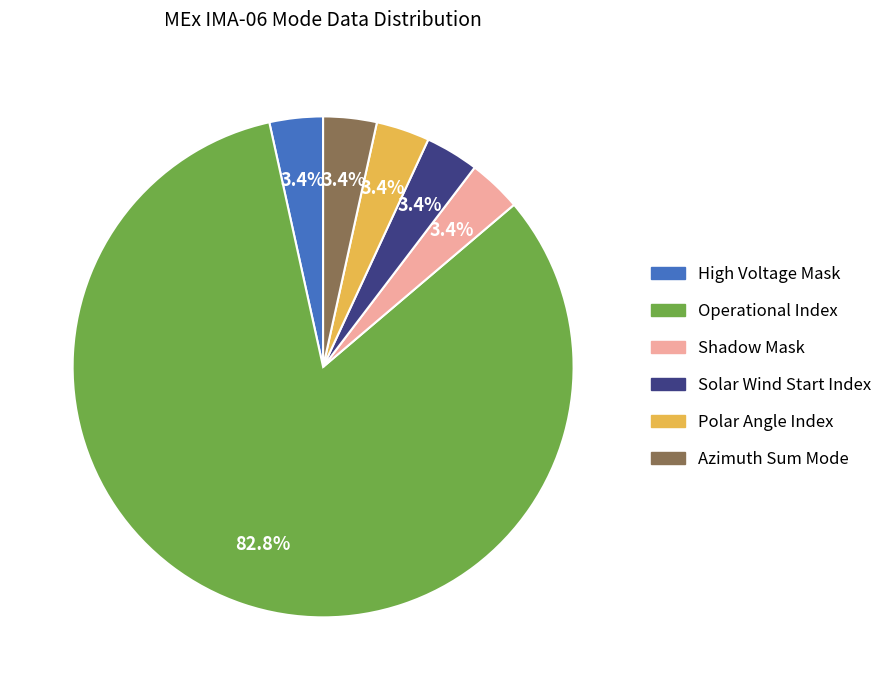

Count the number of slices in the pie.

6